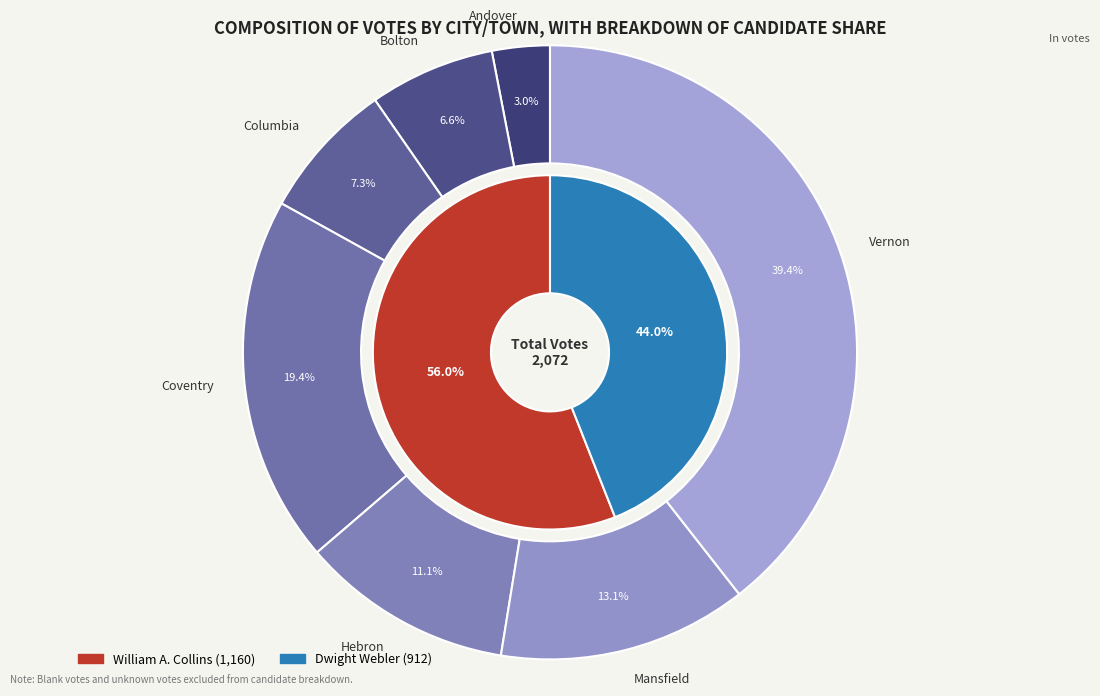

Which series has the widest spread of values?

William A. Collins